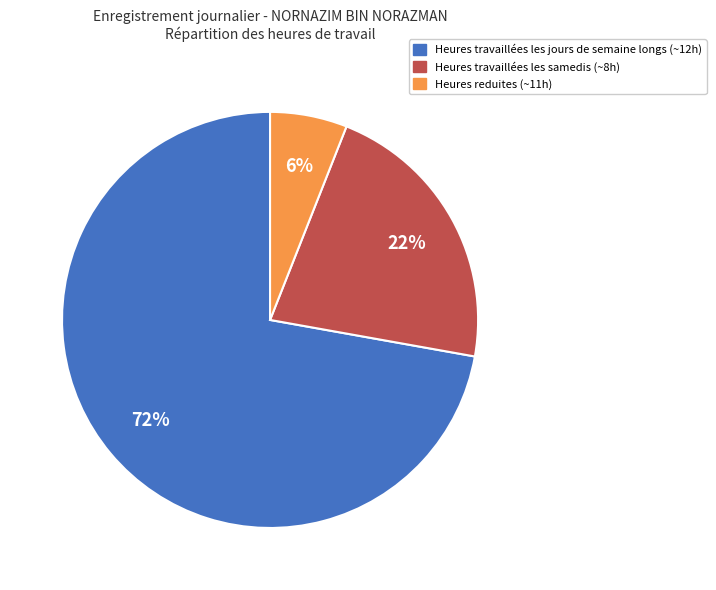

Is there any slice that represents more than half of the pie?

Yes